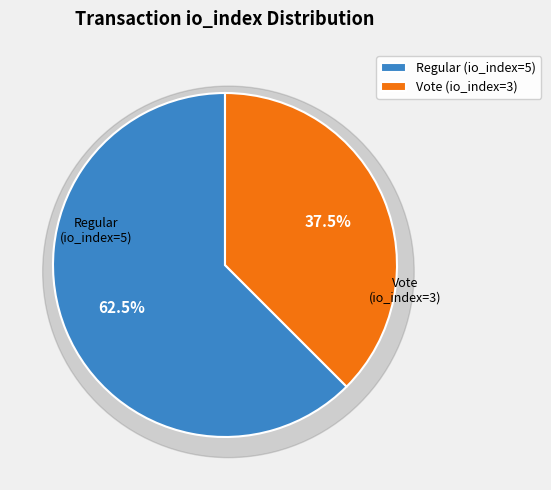

True or false: Vote (io_index=3) accounts for 26% of the total.

False